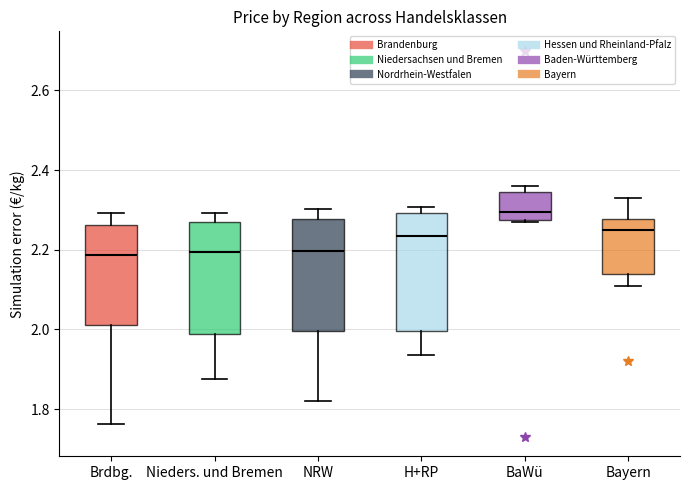

Reading left to right, transcribe this box plot: for each box, give where its median line is, the range the box spans, and where its two whiskers end, as read against the y-axis. The values are not printed on the chart, so give them approximately, as read against the axis.

Brdbg.: median 2.18, box 2.02 to 2.26, whiskers 1.76 to 2.30
Nieders. und Bremen: median 2.20, box 1.98 to 2.26, whiskers 1.88 to 2.30
NRW: median 2.20, box 2.00 to 2.28, whiskers 1.82 to 2.30
H+RP: median 2.24, box 2.00 to 2.30, whiskers 1.94 to 2.30 (just above the box's upper edge)
BaWü: median 2.30, box 2.28 to 2.34, whiskers 2.28 to 2.36
Bayern: median 2.26, box 2.14 to 2.28, whiskers 2.12 to 2.34